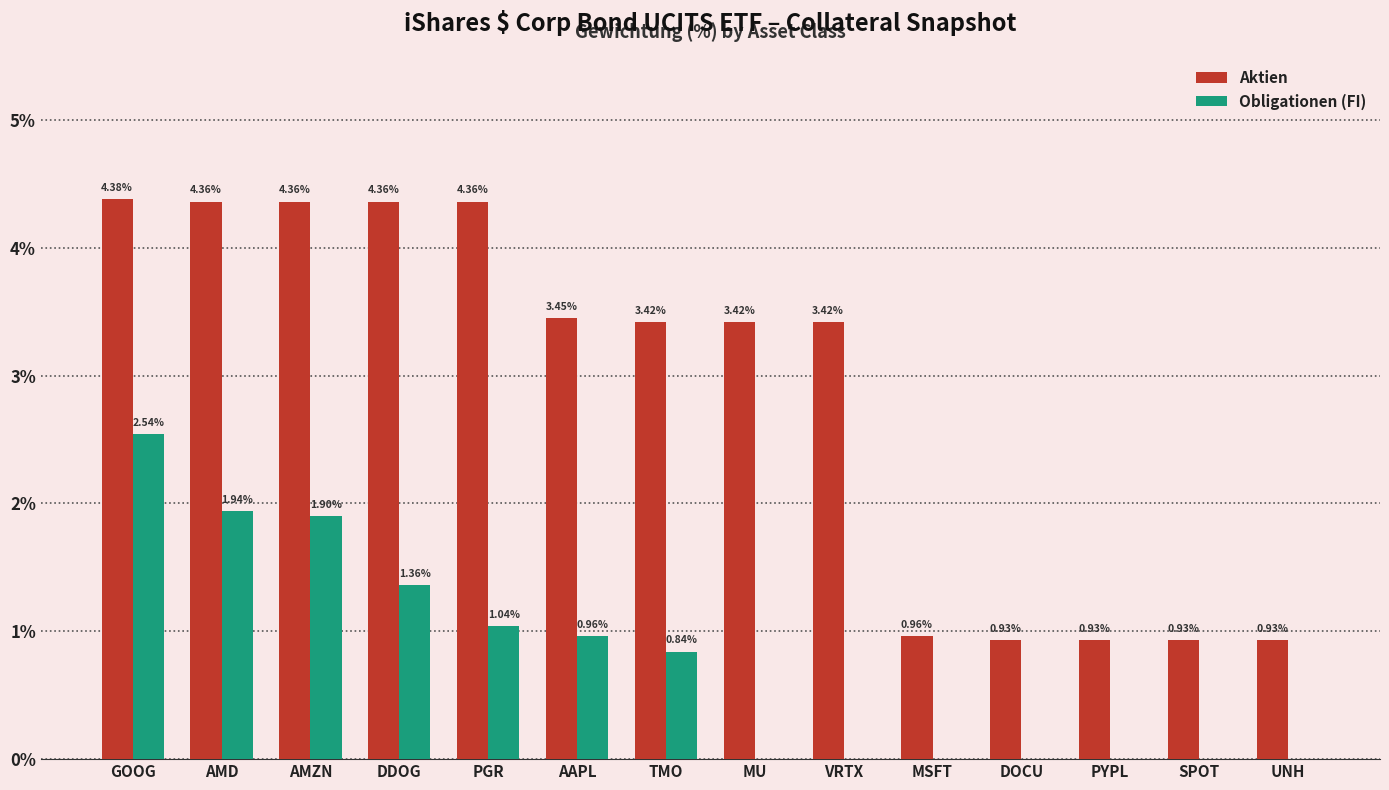

What is the sum of all Obligationen (FI) values?

10.6